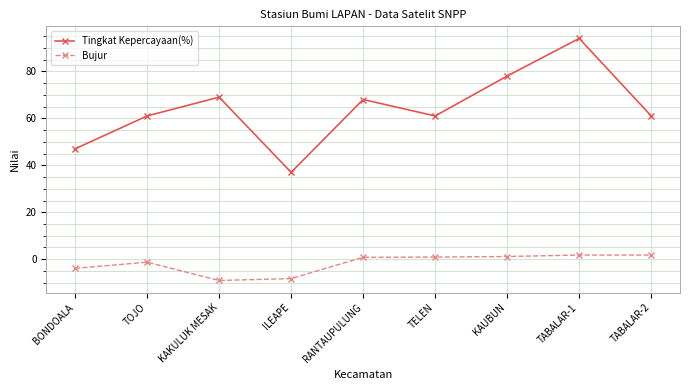

Rank the series by their average value, from highest to lowest.

Tingkat Kepercayaan(%), Bujur